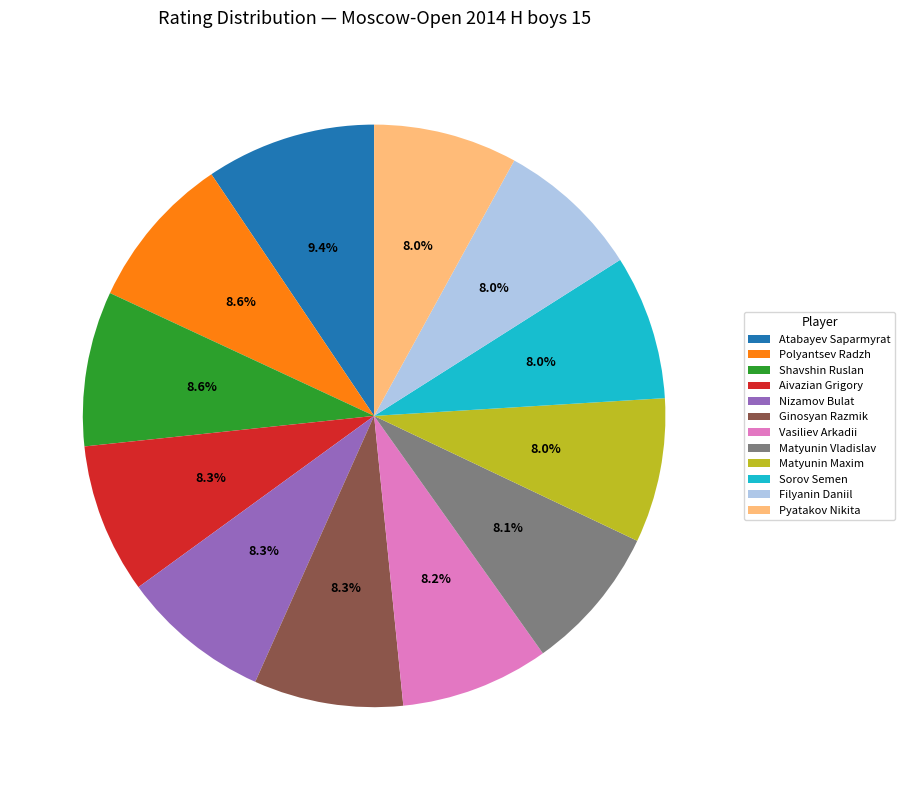

Is it true that Aivazian Grigory is 20% of the pie?

False